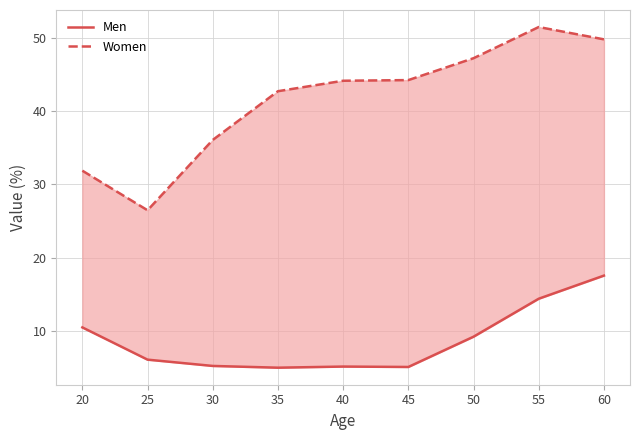

Rank the series by their average value, from highest to lowest.

Women, Men